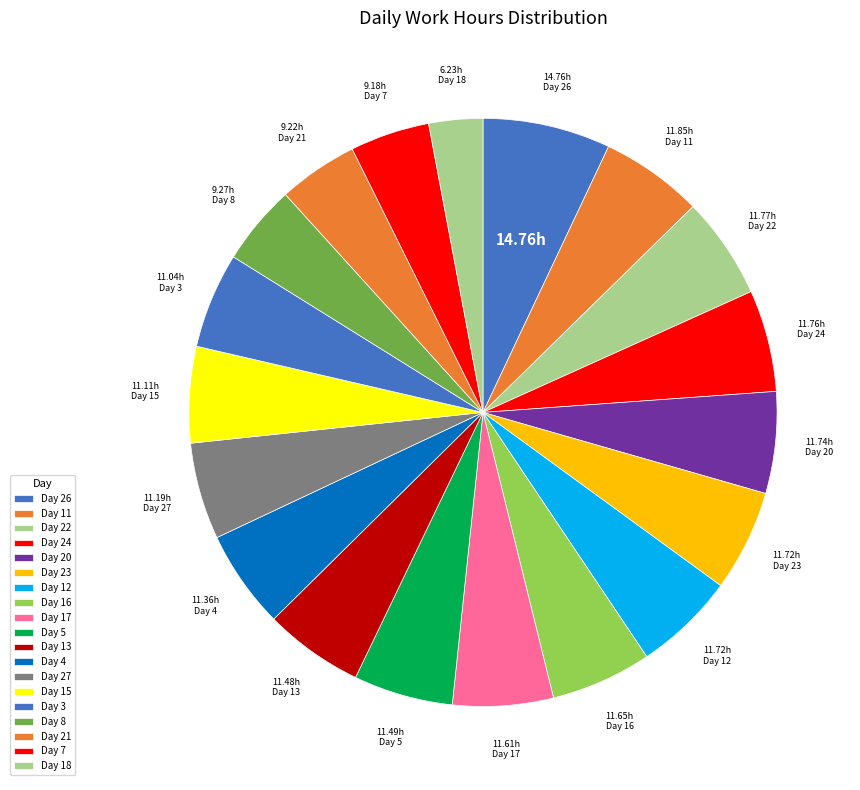

Count the number of slices in the pie.

19